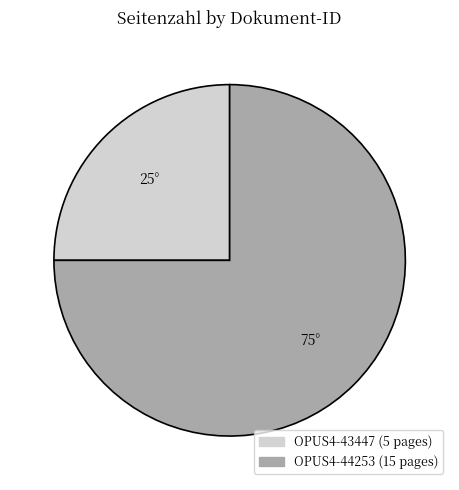

What is the smallest slice in the pie chart?

OPUS4-43447